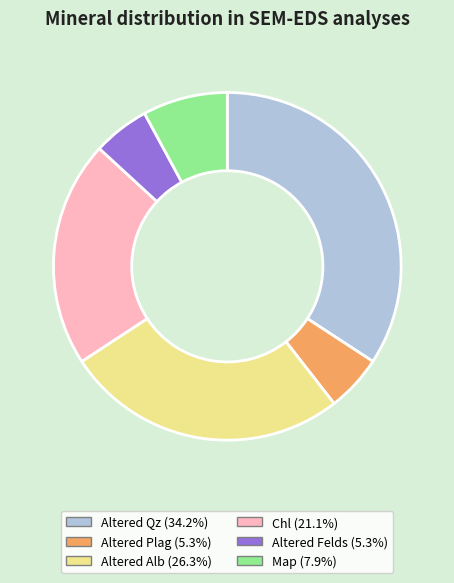

Is the sum of Chl and Altered Felds greater than half?

No